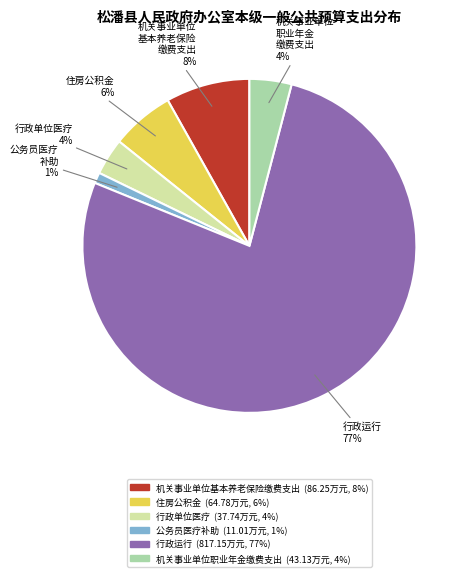

To the nearest percent, what is the average slice percentage?

17%